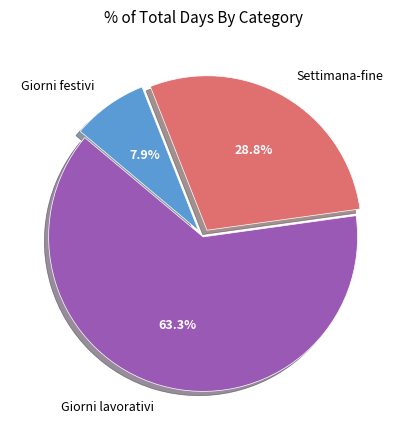

How much of the chart is everything except Settimana-fine?

71.2%